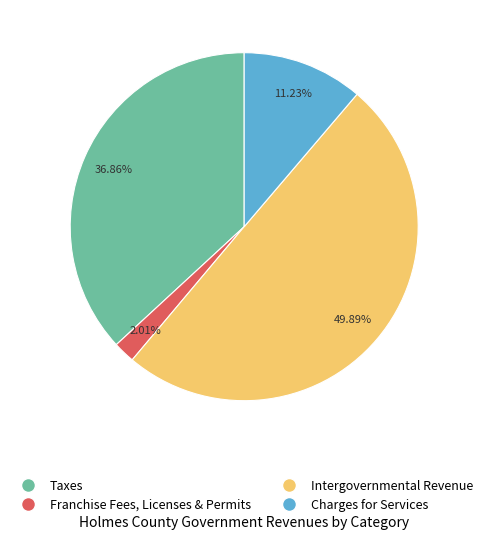

True or false: Taxes accounts for 37% of the total.

True